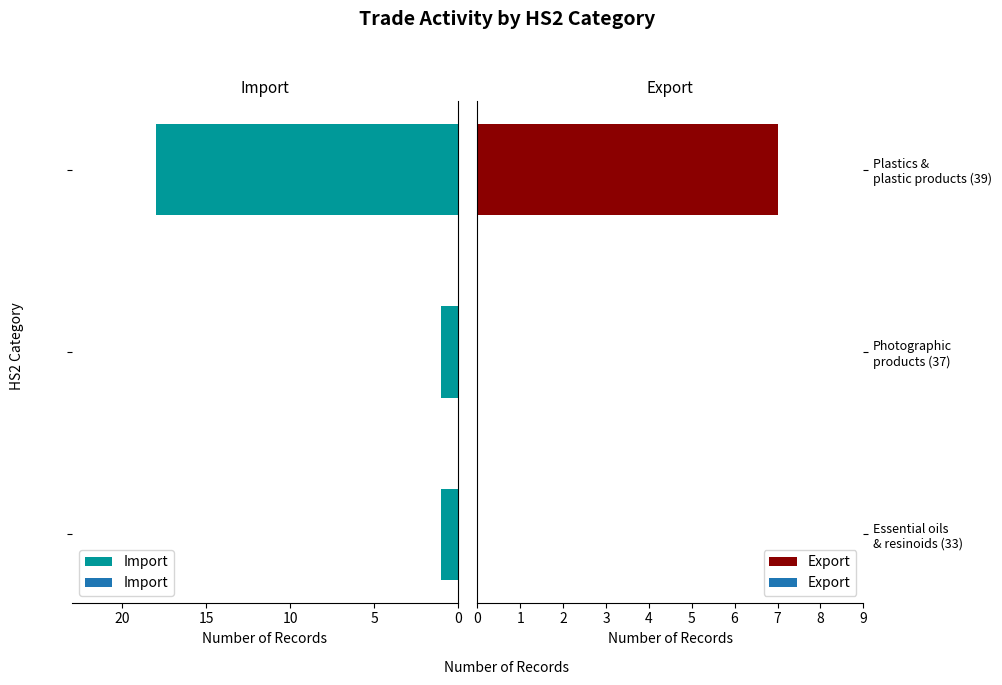

What are all the series names shown in the legend?

Import, Export